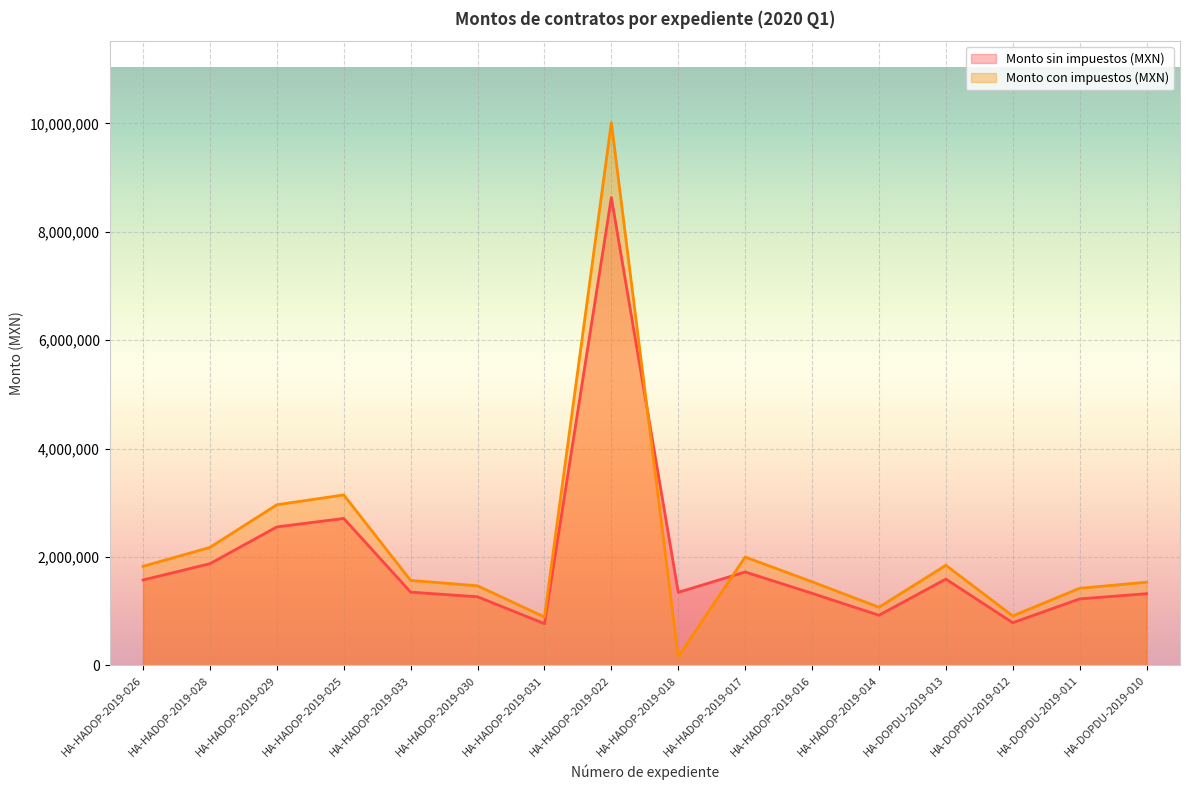

What is the maximum value shown in the chart?

10015042.1